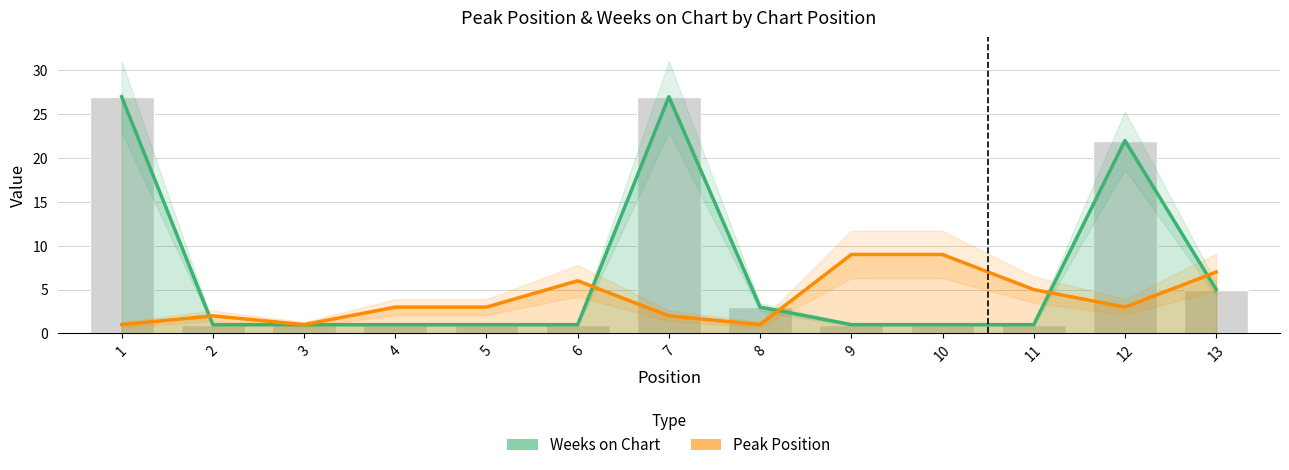

Rank the series by their maximum value, from highest to lowest.

Weeks on Chart, Peak Position